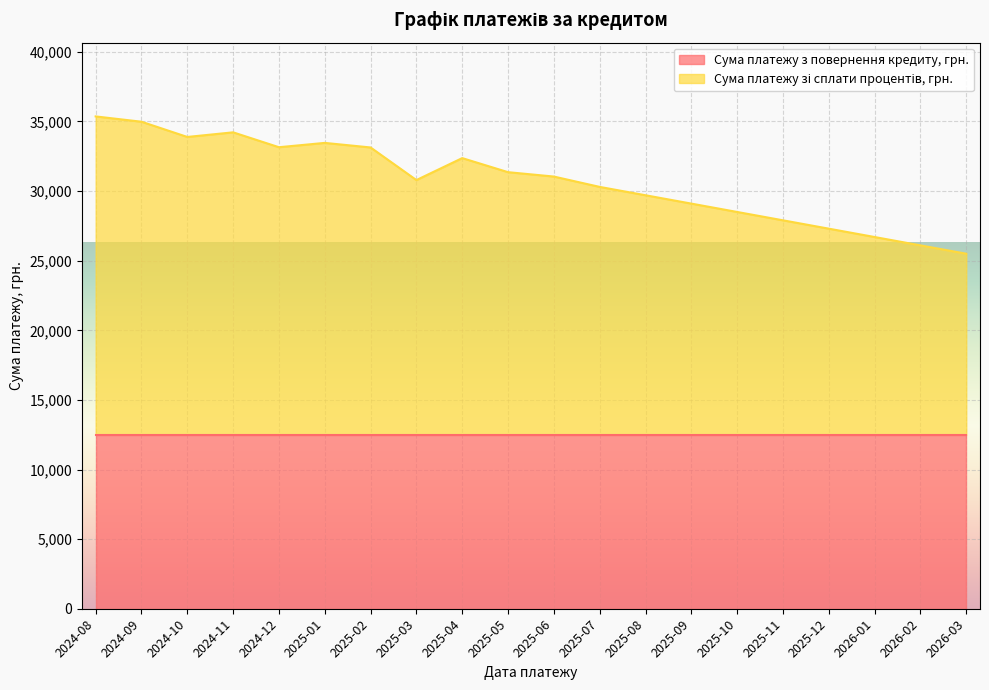

How many interior local valleys (lower than both neighbors) does the data have?

3